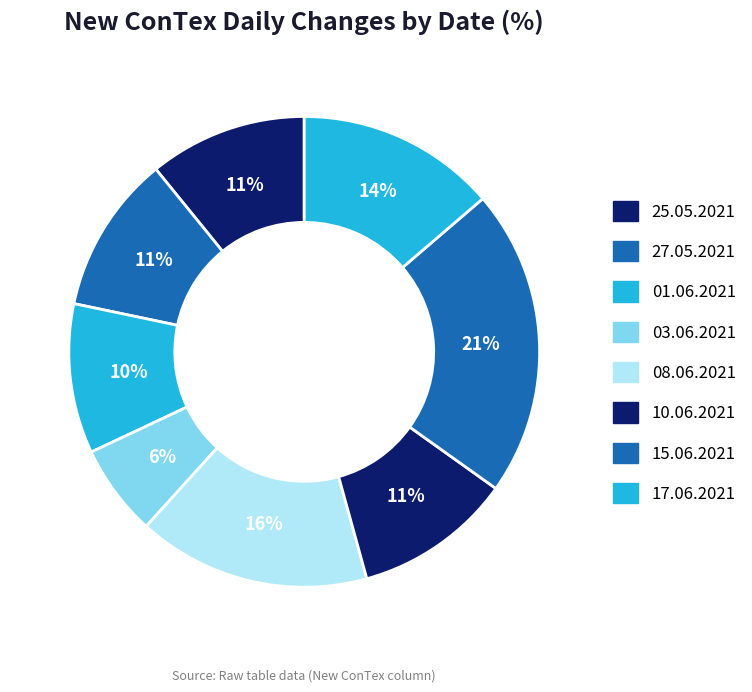

How many slices are in this pie chart?

8